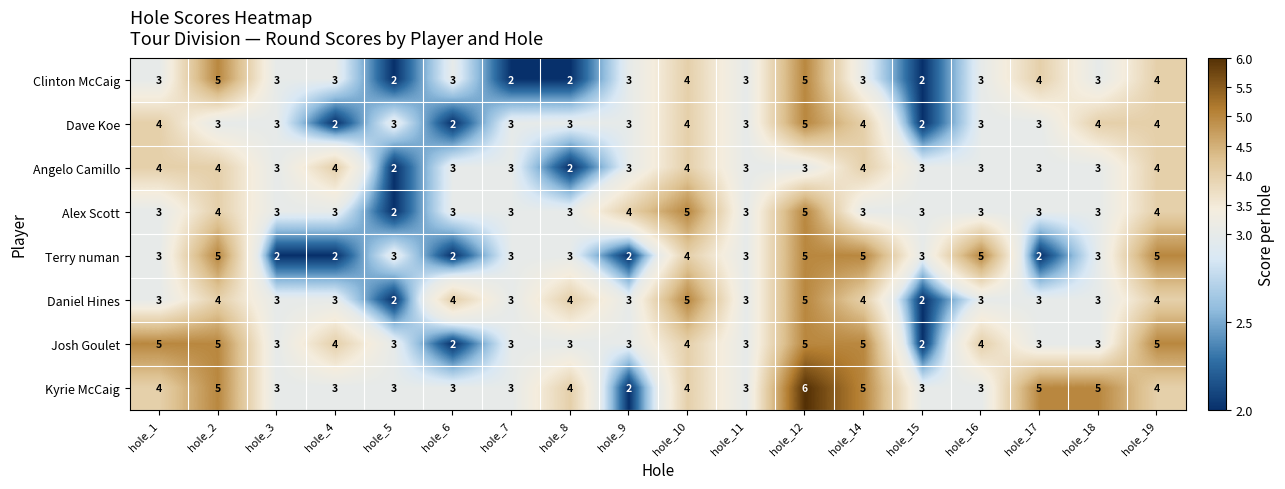

The Clinton McCaig series shows 4 at hole_6. True or false?

False